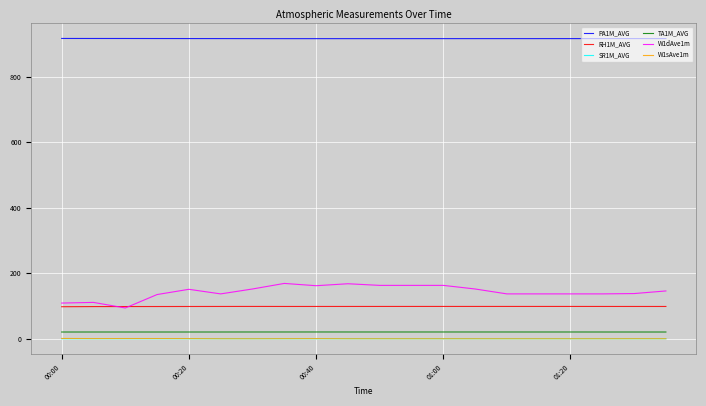

Which series has the largest range (max minus min)?

W1dAve1m